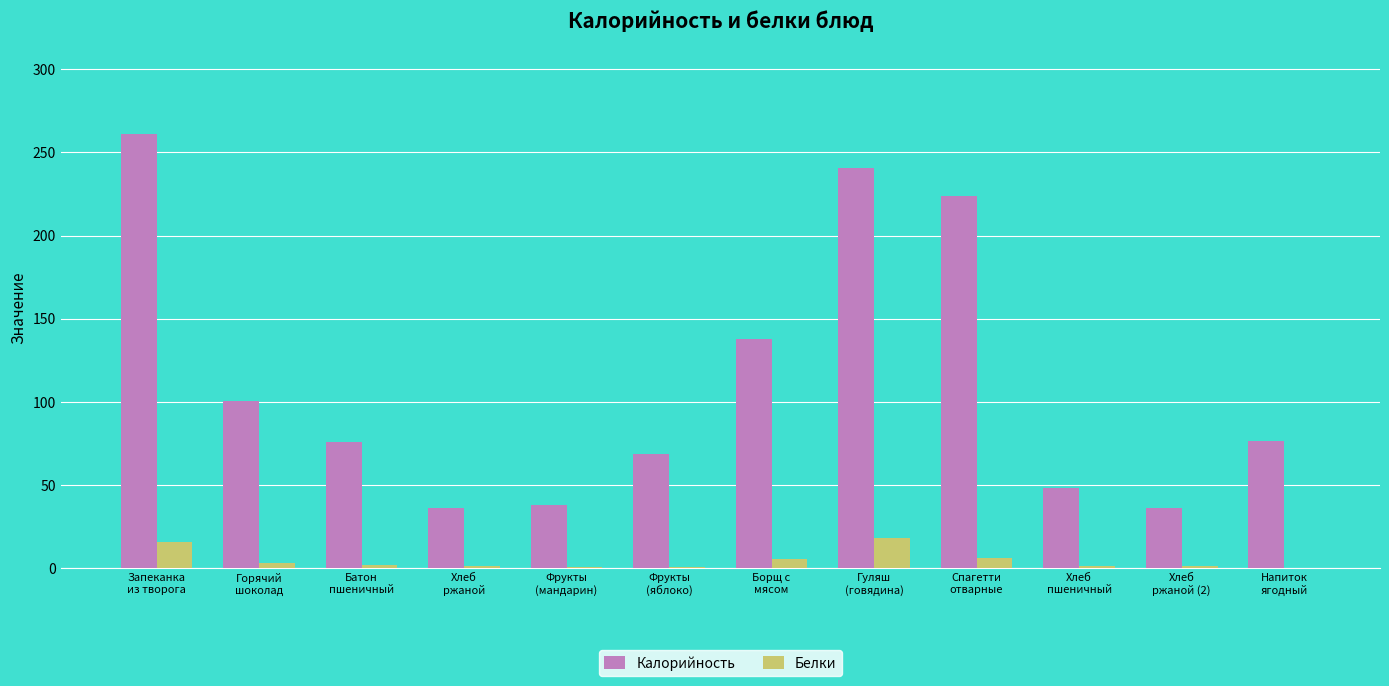

What is the approximate value of Белки at Запеканка
из творога?

16.0